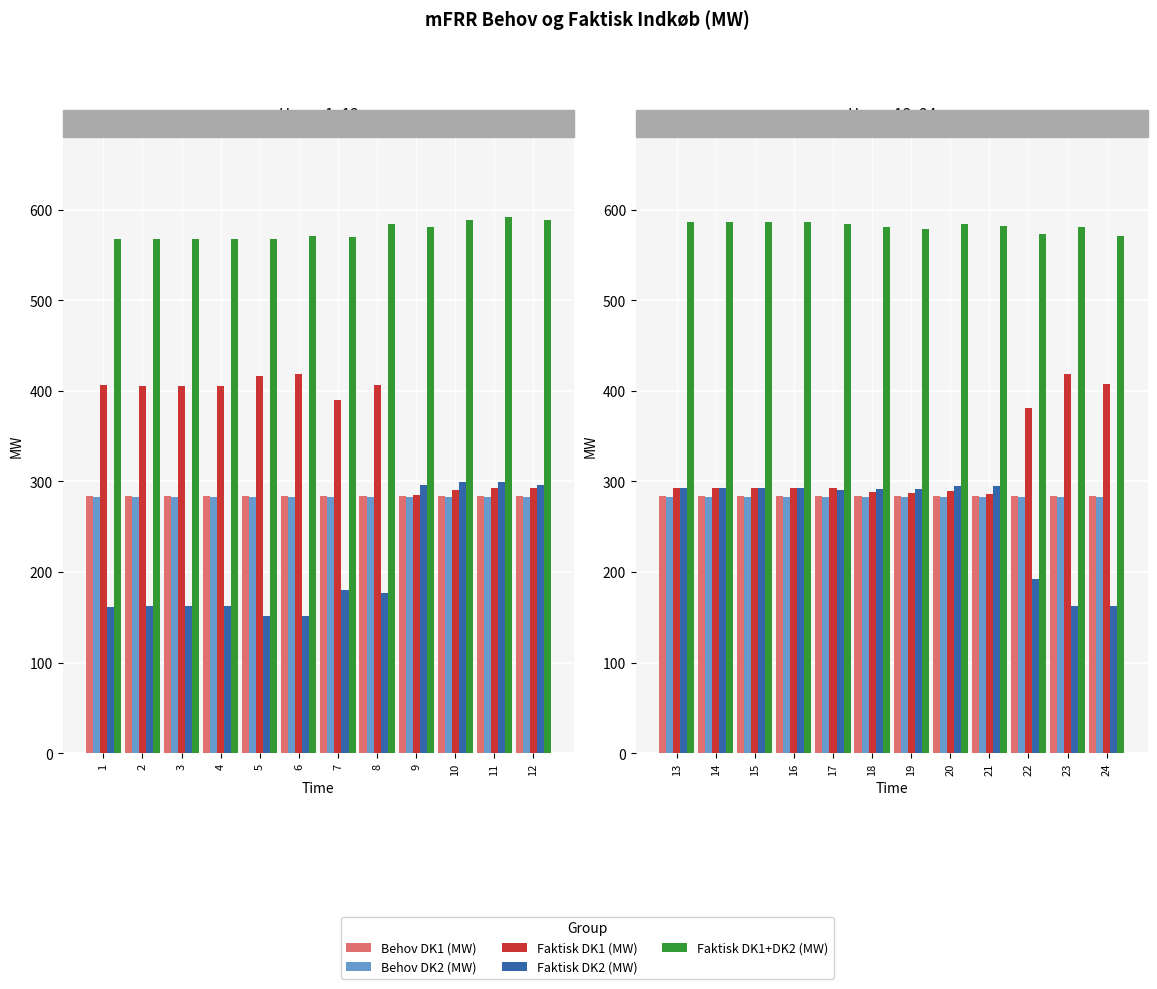

The Faktisk DK1+DK2 (MW) series shows 330.5 at 14. True or false?

False